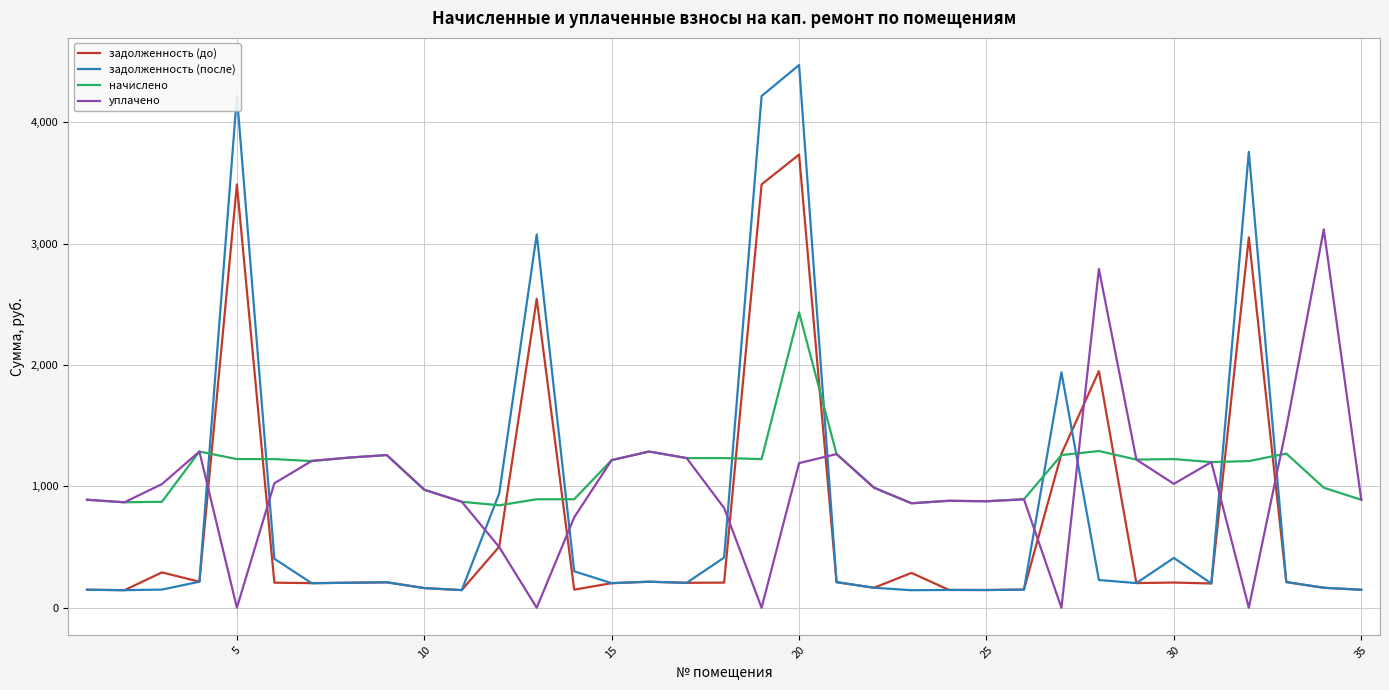

True or false: задолженность (после) and начислено intersect in this chart.

True